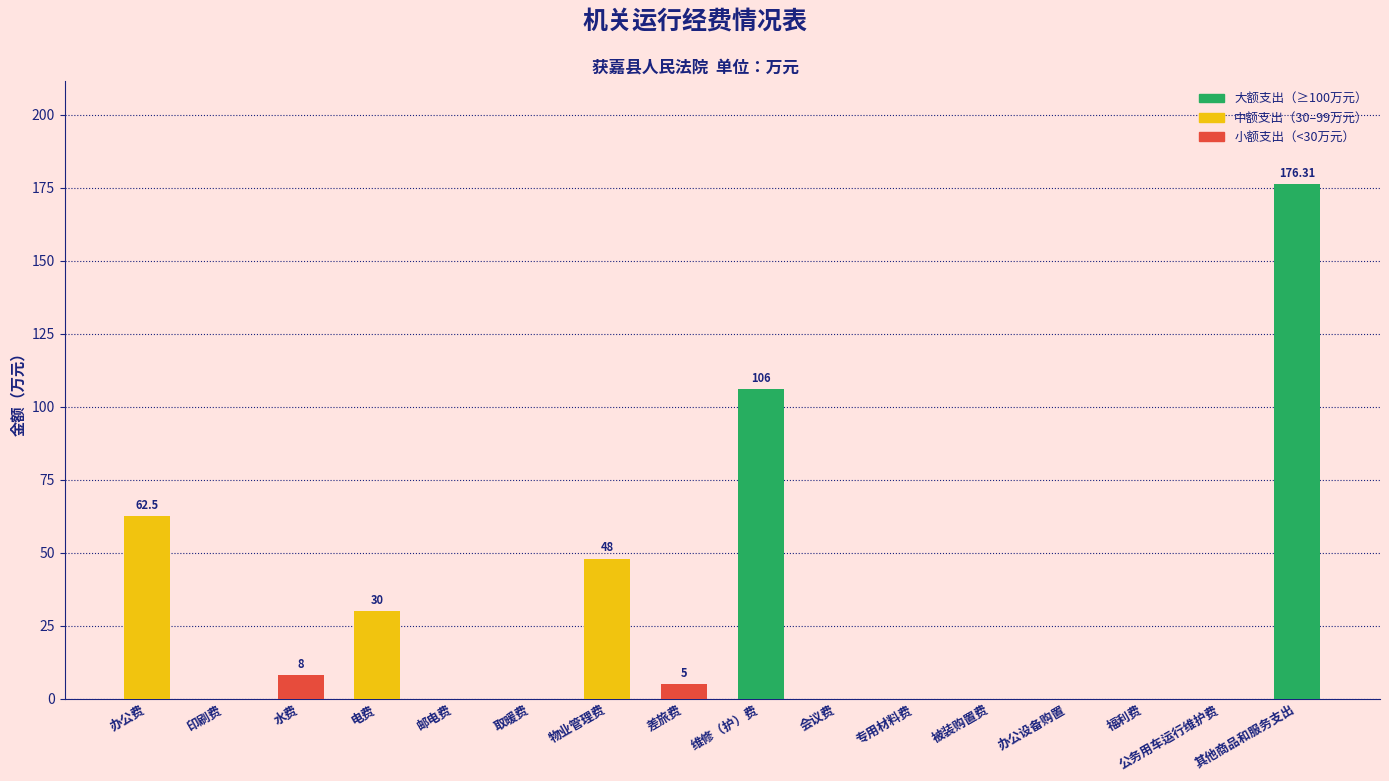

The value at 被装购置费 is 0.0. True or false?

True